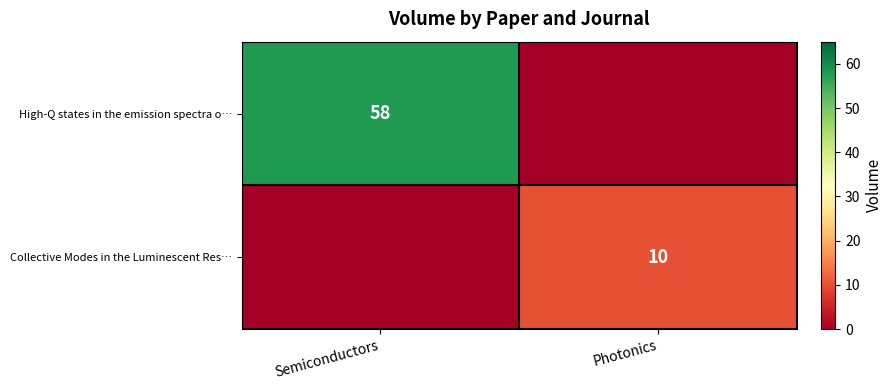

Is it true that Collective Modes in the Luminescent Res… equals 10 at Photonics?

True